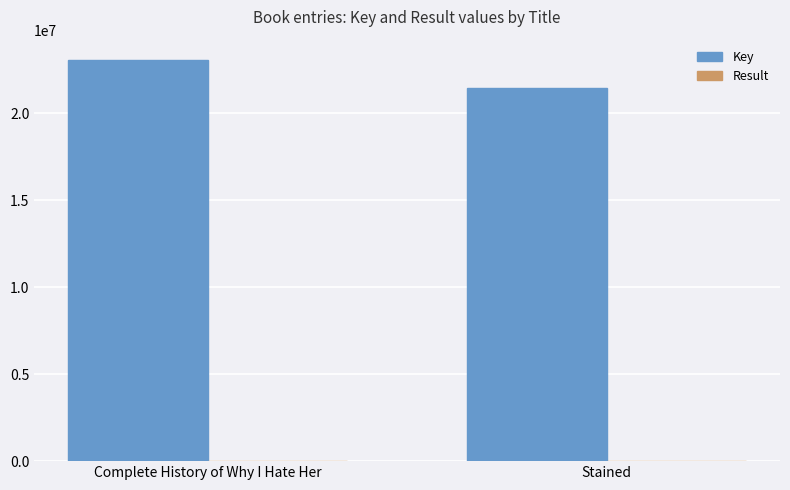

At which category is the sum across all series the highest?

Complete History of Why I Hate Her